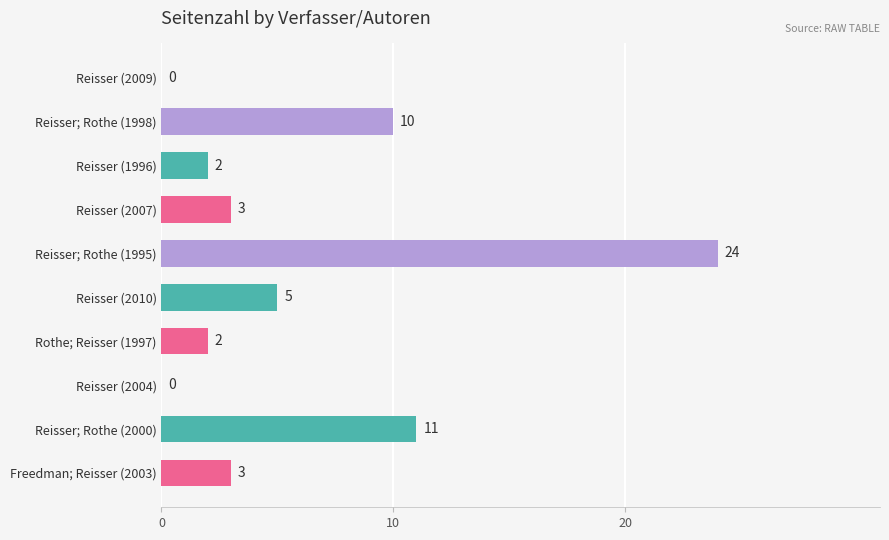

What is the change in value from Freedman; Reisser (2003) to Reisser (2004)?

-3